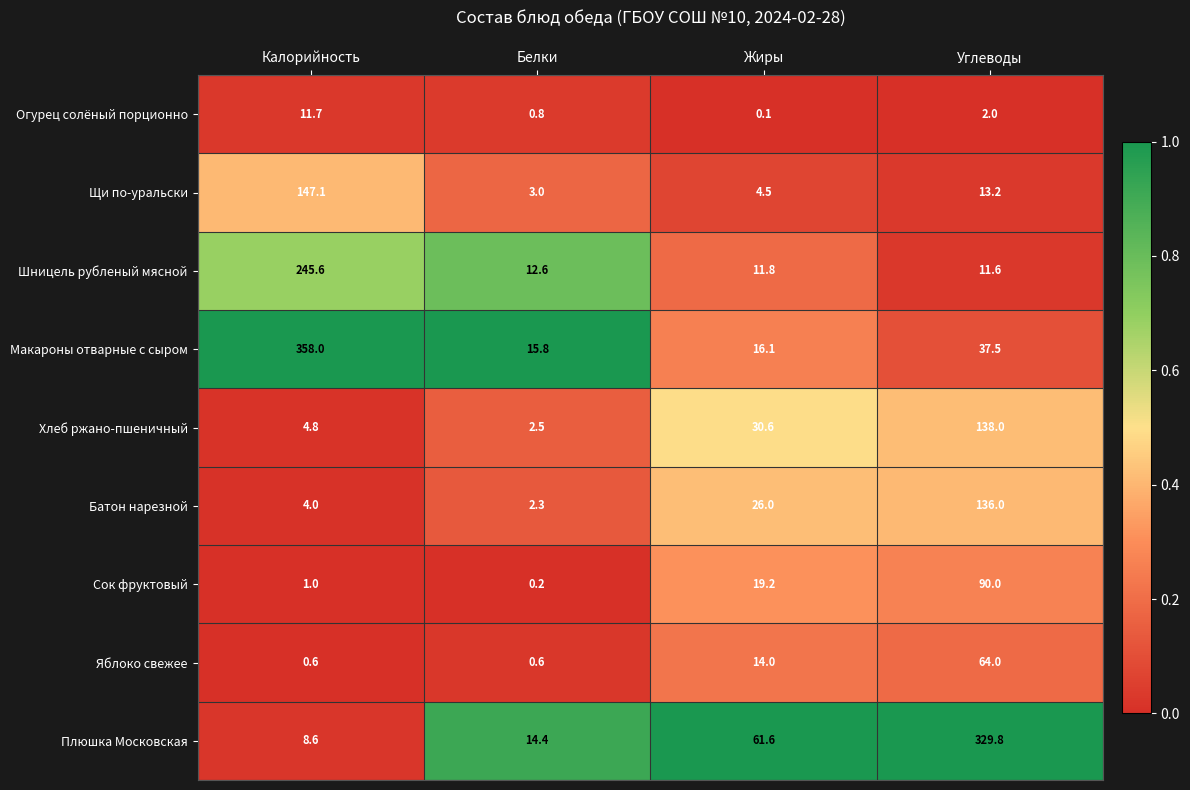

The value of Яблоко свежее at Калорийность is 0.6. True or false?

True